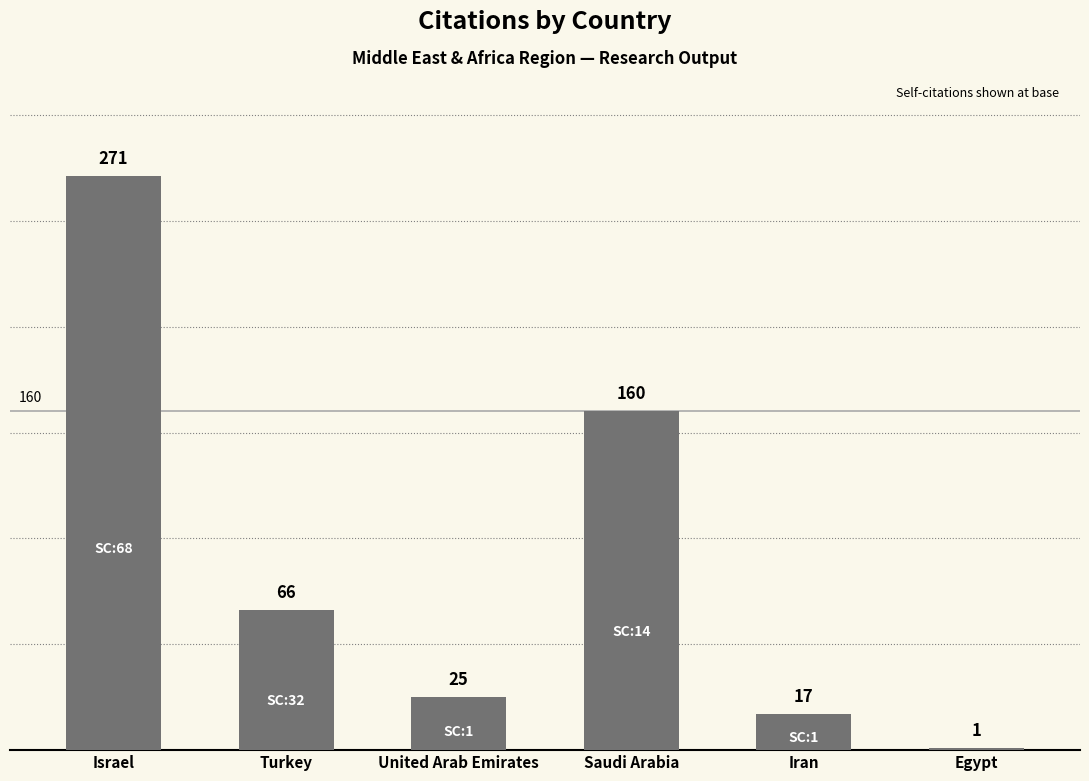

Rank the categories by value from lowest to highest.

Egypt, Iran, United Arab Emirates, Turkey, Saudi Arabia, Israel